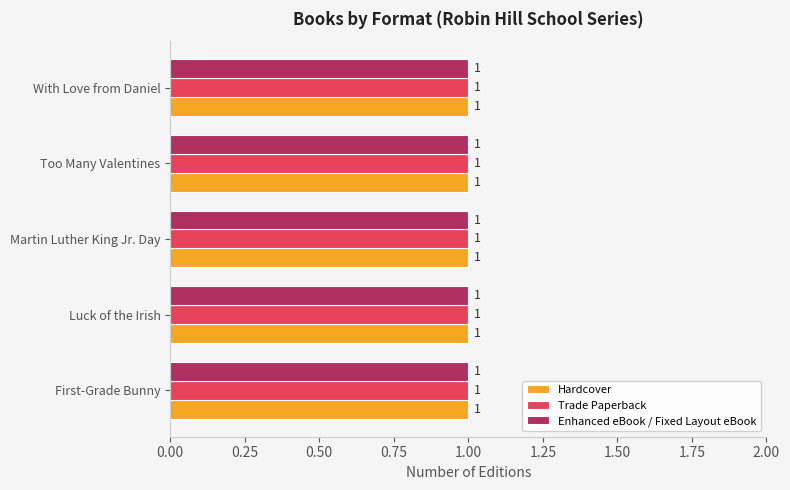

Which category has the highest value across all series?

With Love from Daniel